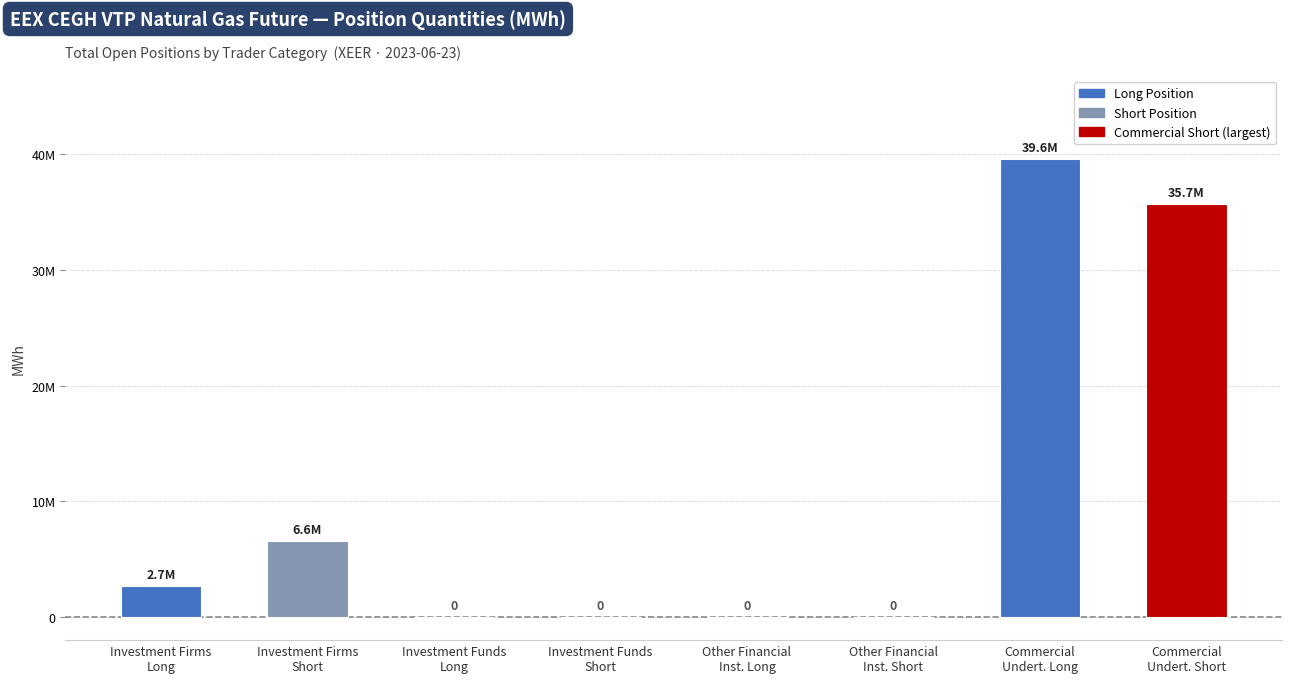

How many values are above zero?

4